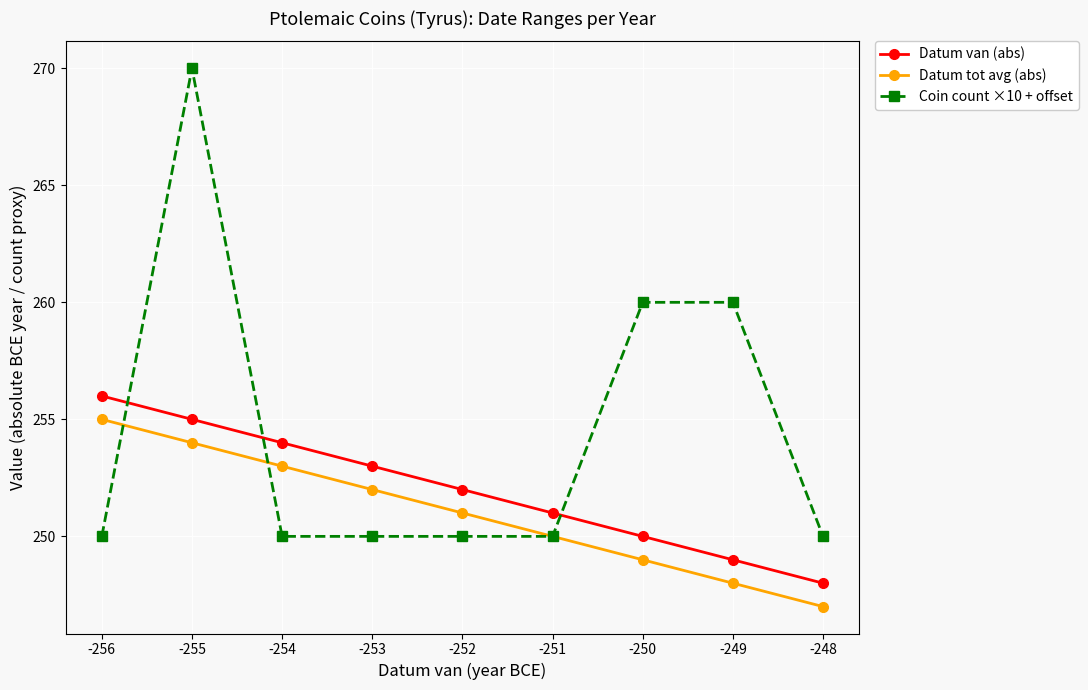

List the series in order of their peak value, lowest first.

Datum tot avg (abs), Datum van (abs), Coin count ×10 + offset